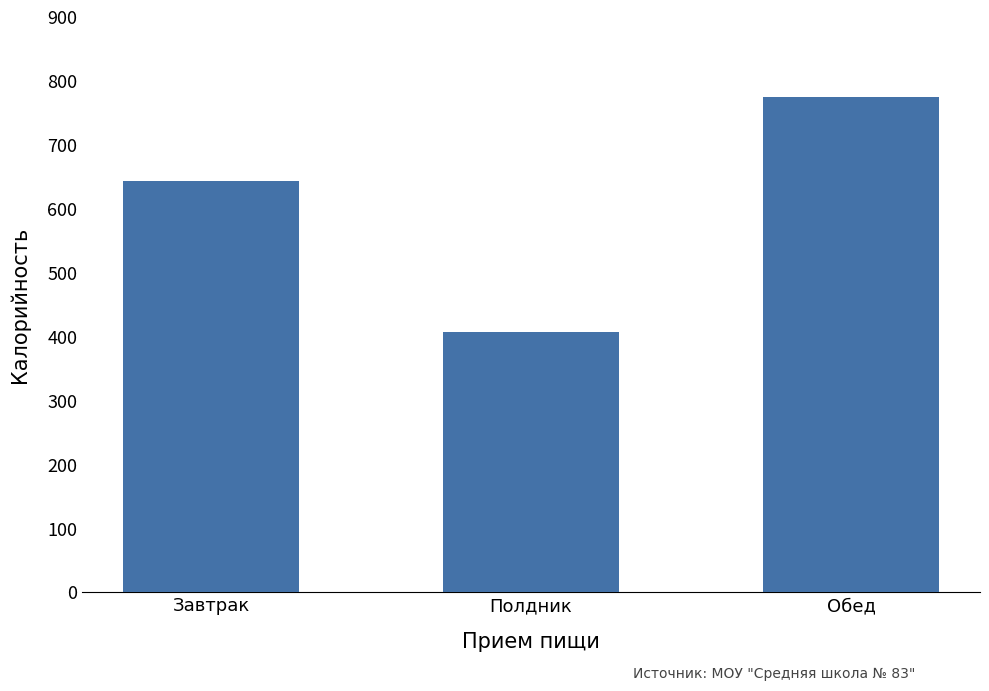

How many values are below 643?

1